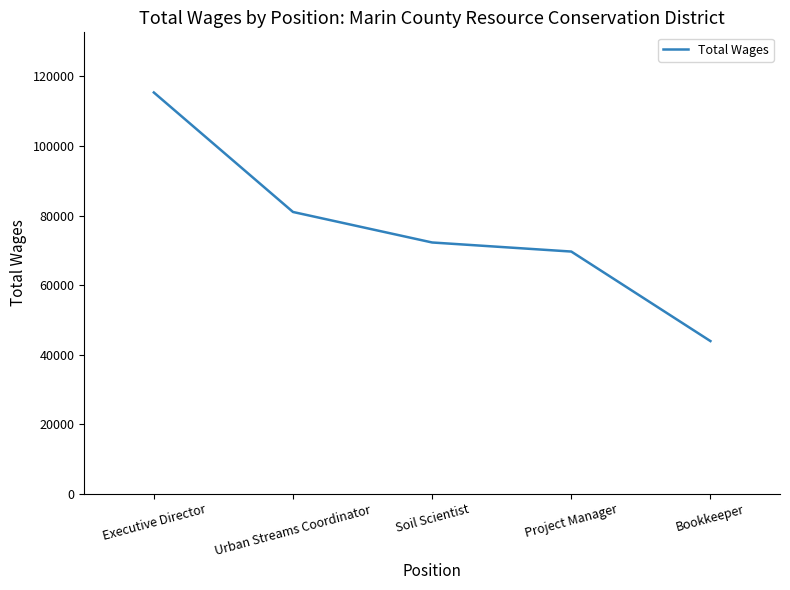

Is it true that the value at Bookkeeper is 18614?

False